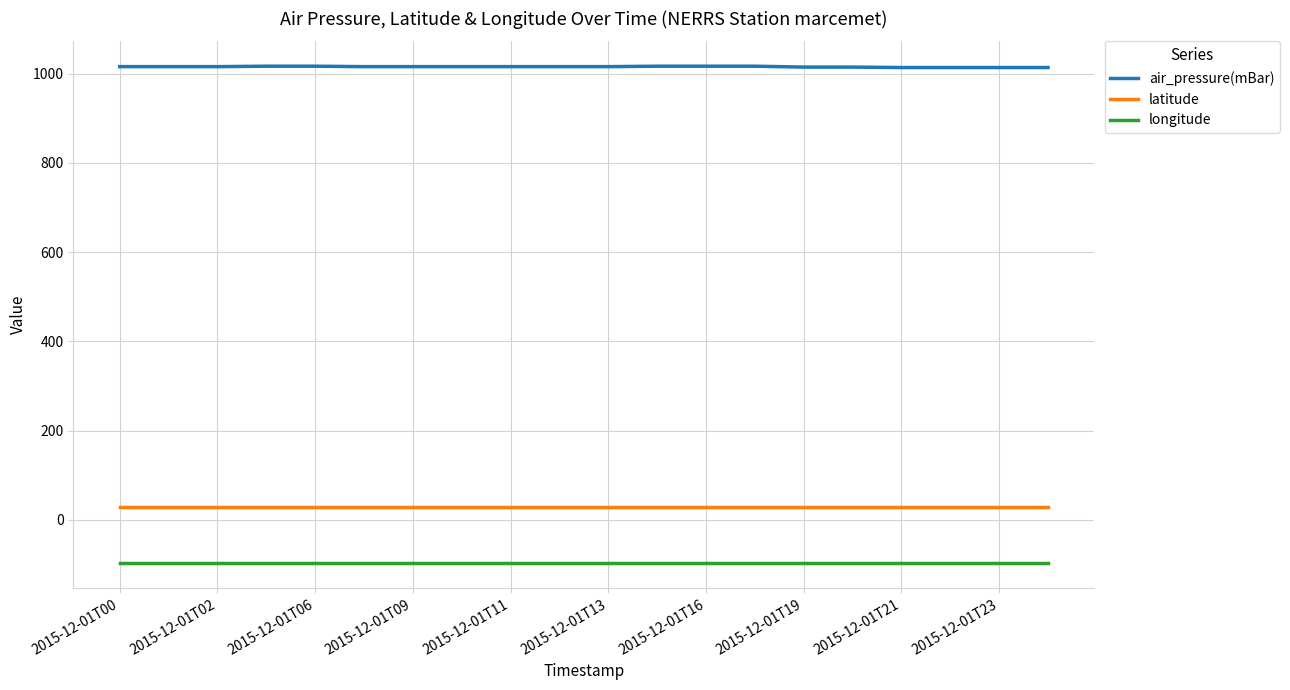

Does the chart display data point markers on the line(s)?

No